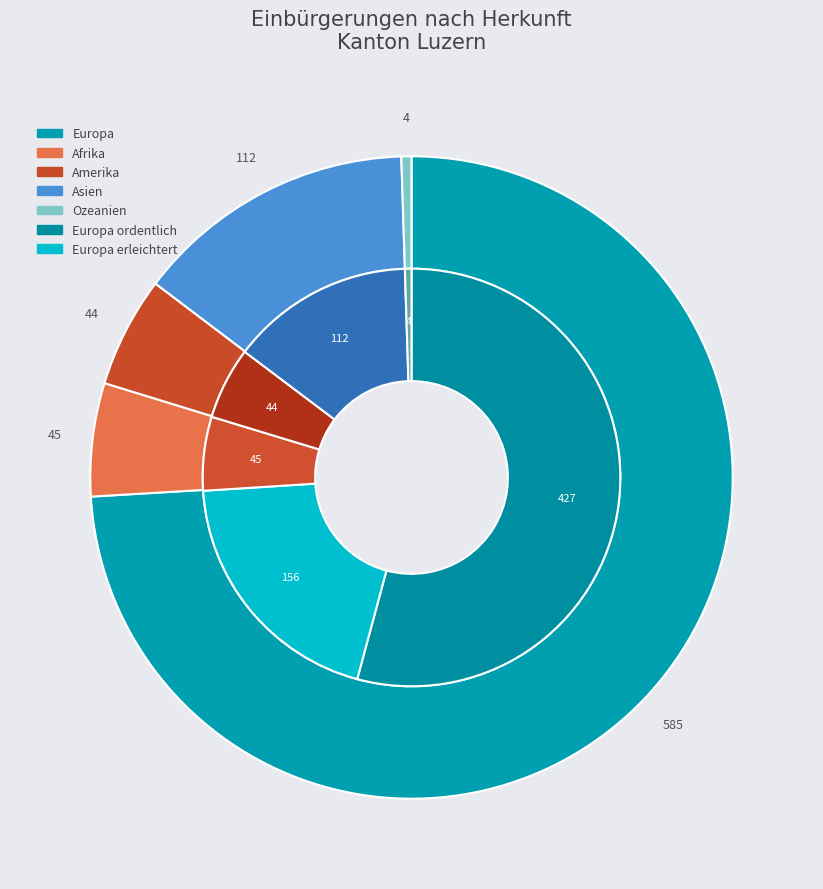

Does Amerika represent more than half of the total?

No